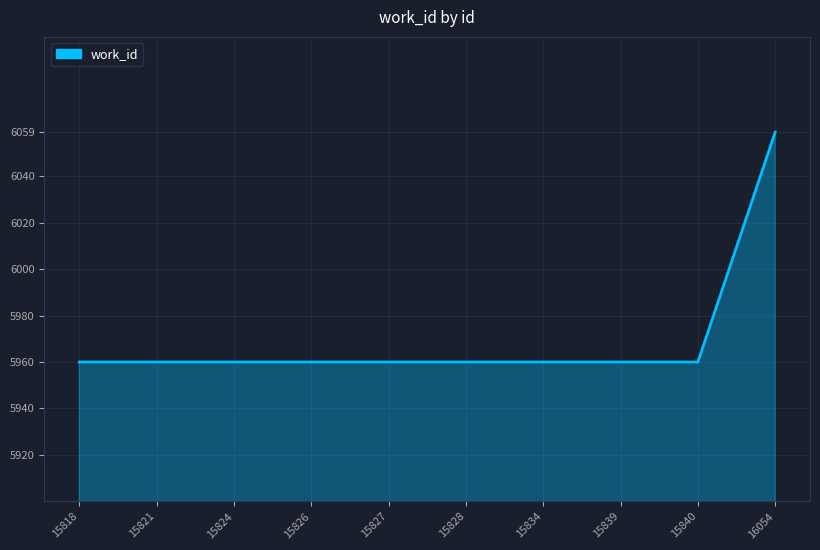

Which label corresponds to the largest value in the chart?

16054